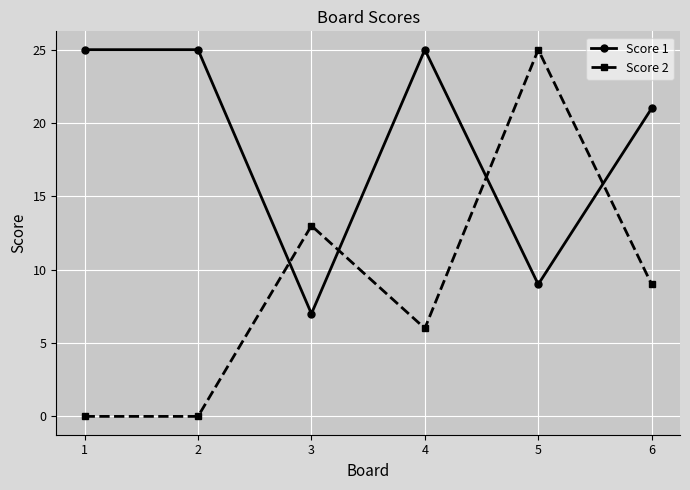

In Score 1, how many points are lower than both neighbors (excluding endpoints)?

2